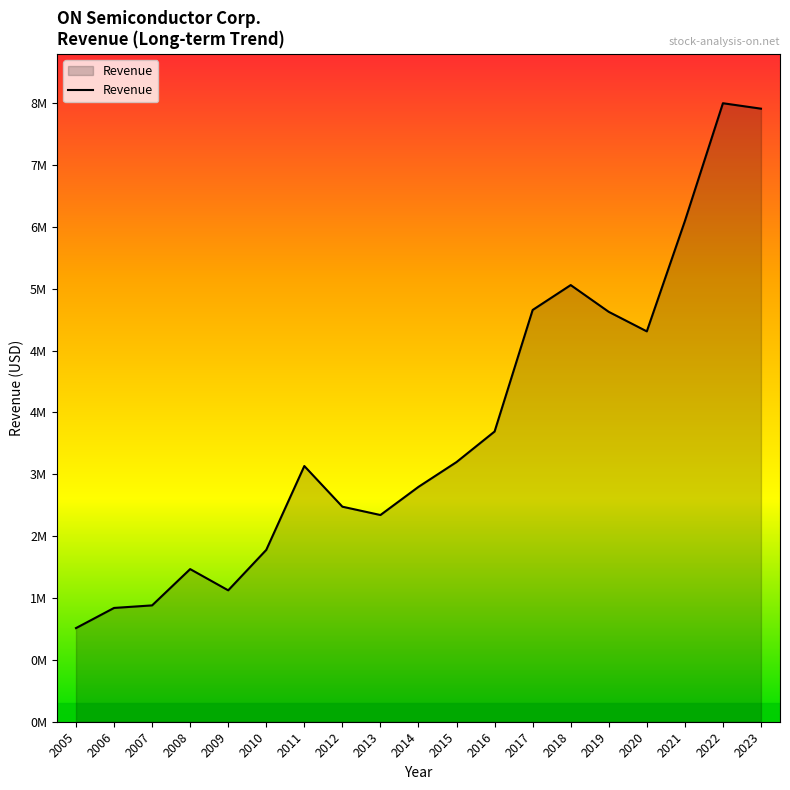

At which category does the data reach its first local valley?

2009